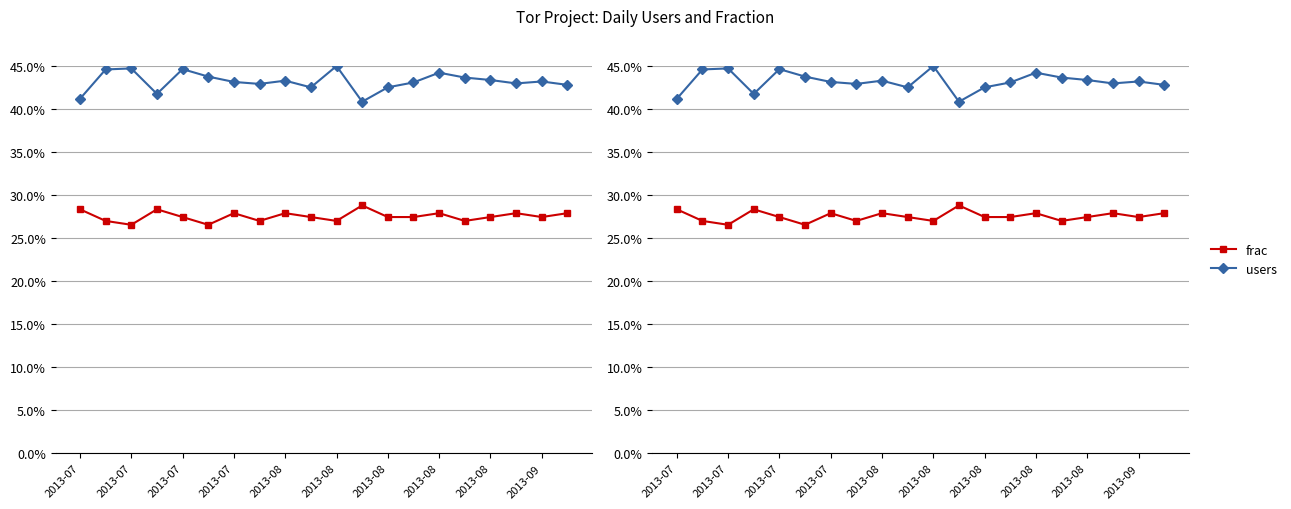

What is the difference between the maximum and minimum values in the frac series?

2.3